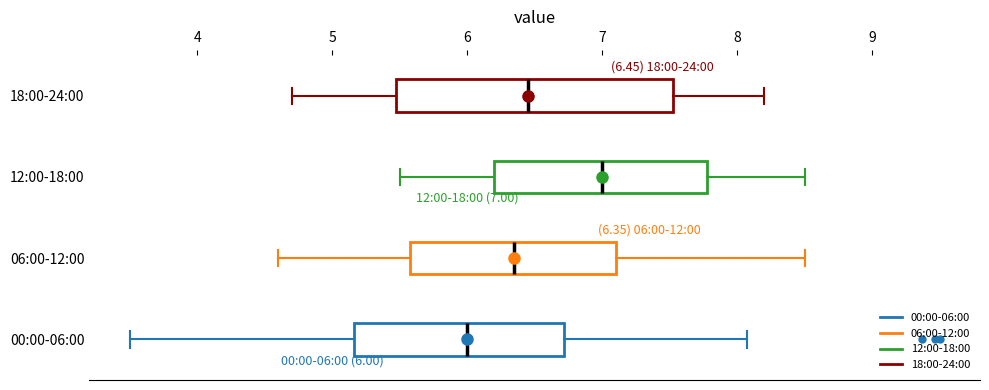

Which box has the furthest to the left median line?

00:00-06:00